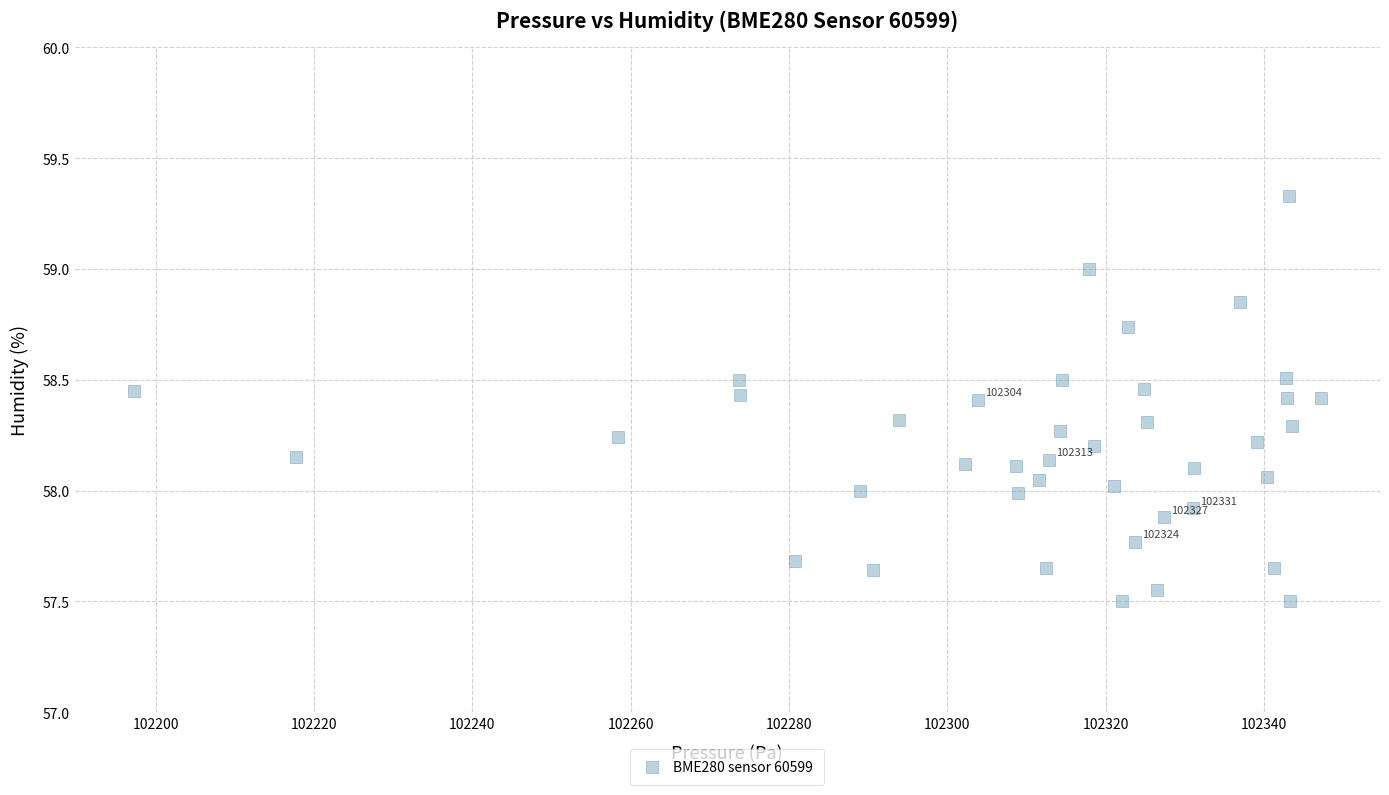

What is the range of X values (max minus min)?

149.9